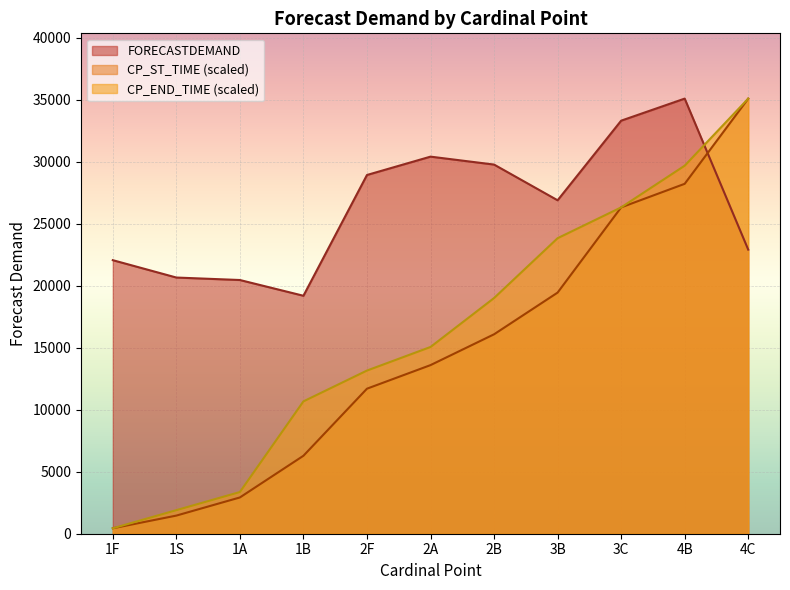

How many values in the CP_END_TIME series exceed 15059?

6